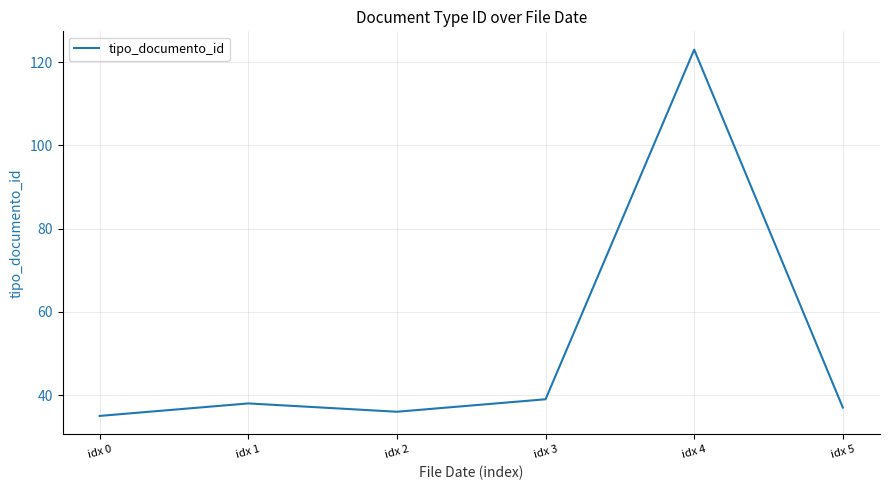

Reading left to right, extract all data points from this chart.

35	38	36	39	123	37